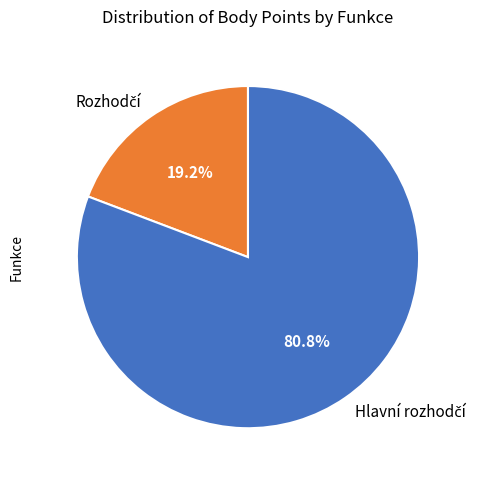

Is there any slice that represents more than half of the pie?

Yes